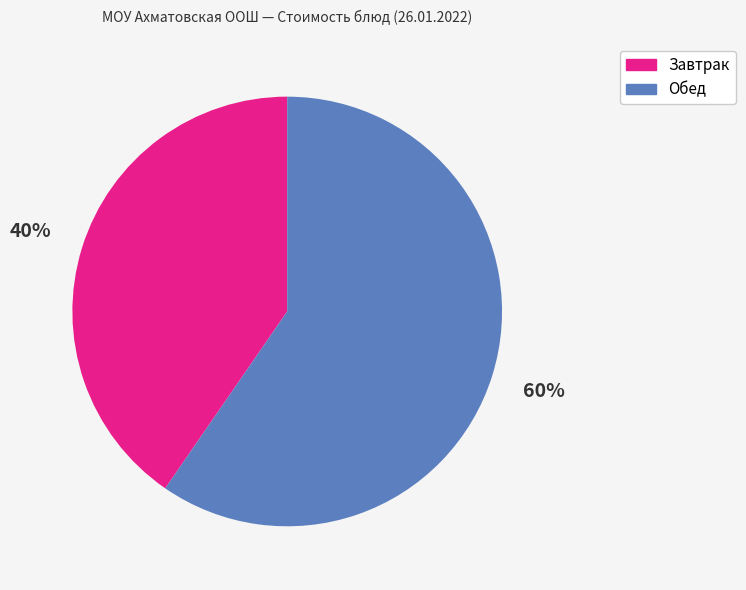

To the nearest percent, what is the average slice percentage?

50%